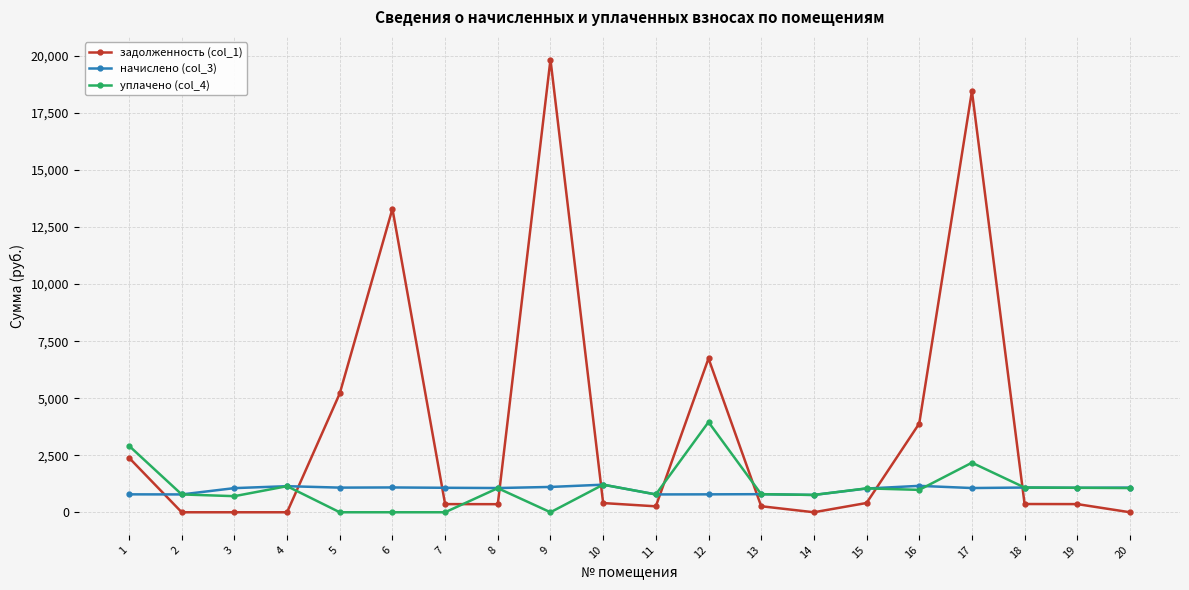

Where do уплачено (col_4) and задолженность (col_1) first cross each other?

4 and 5